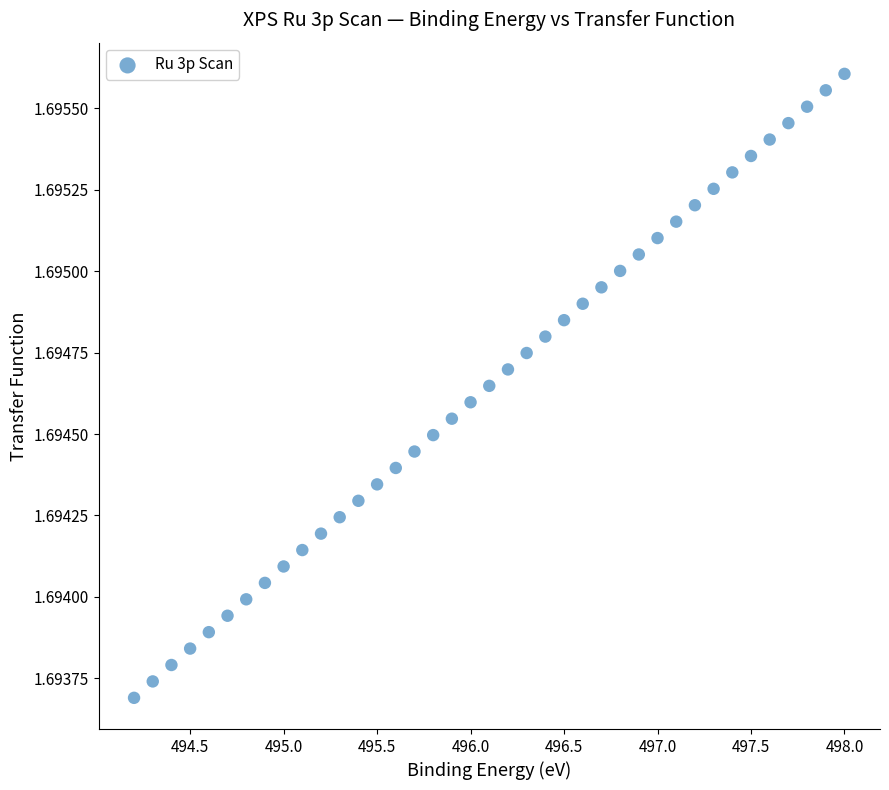

What is the range of X values (max minus min)?

3.8